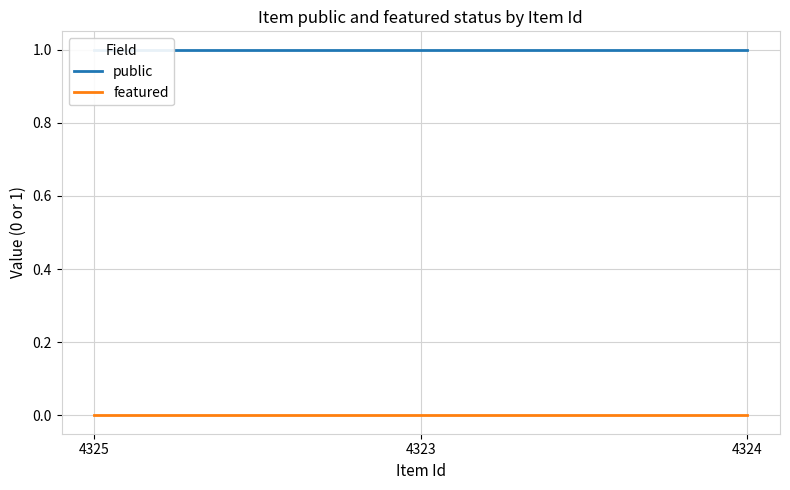

Between 4325 and 4323, which series saw the biggest shift?

public